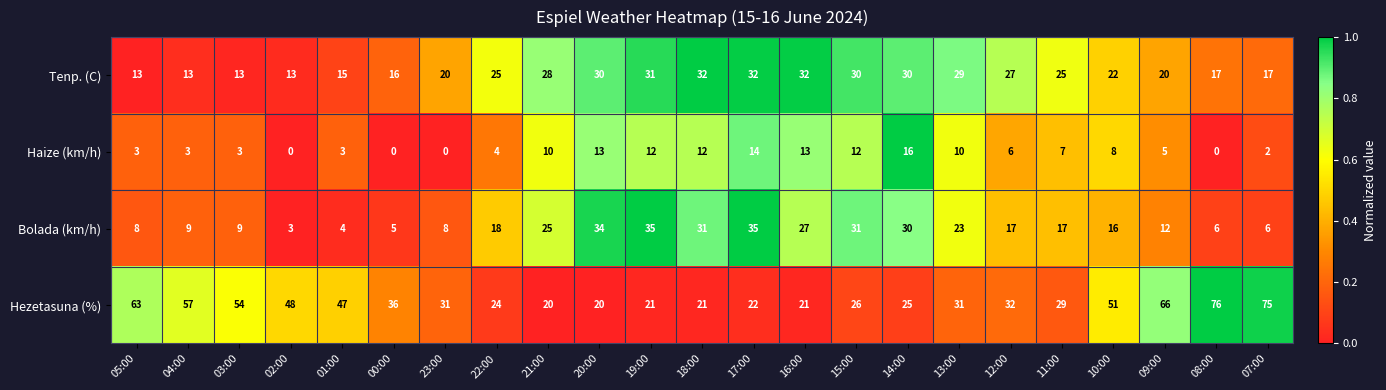

Which series has the largest total across all categories?

Hezetasuna (%)